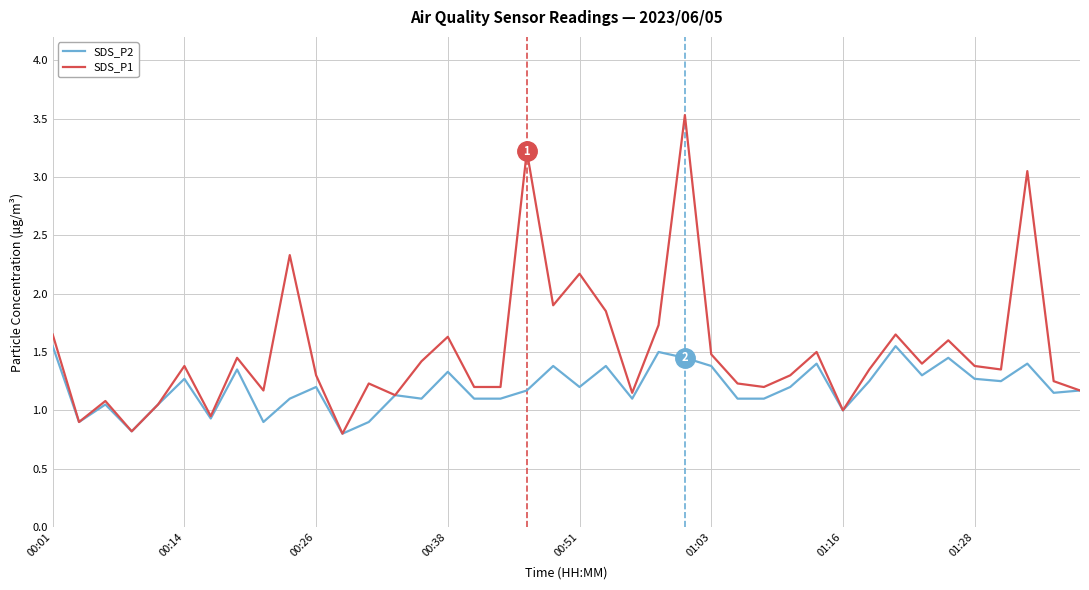

What is the lowest value of the SDS_P1 series?

0.8